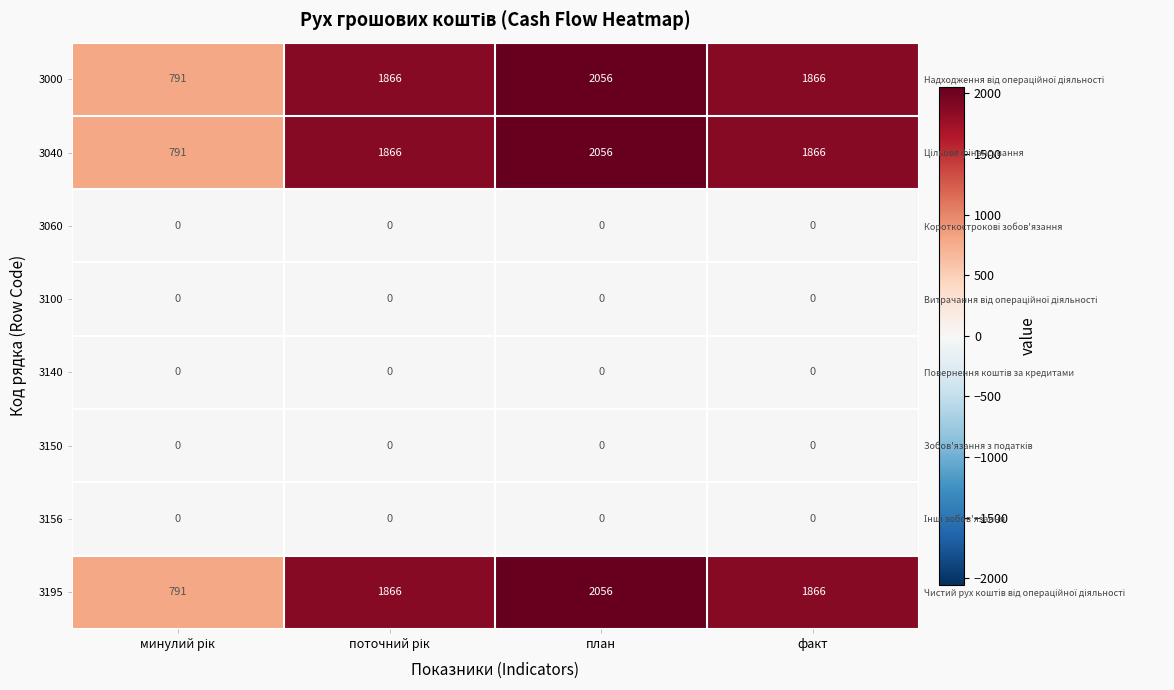

Which category has the highest value across all series?

план